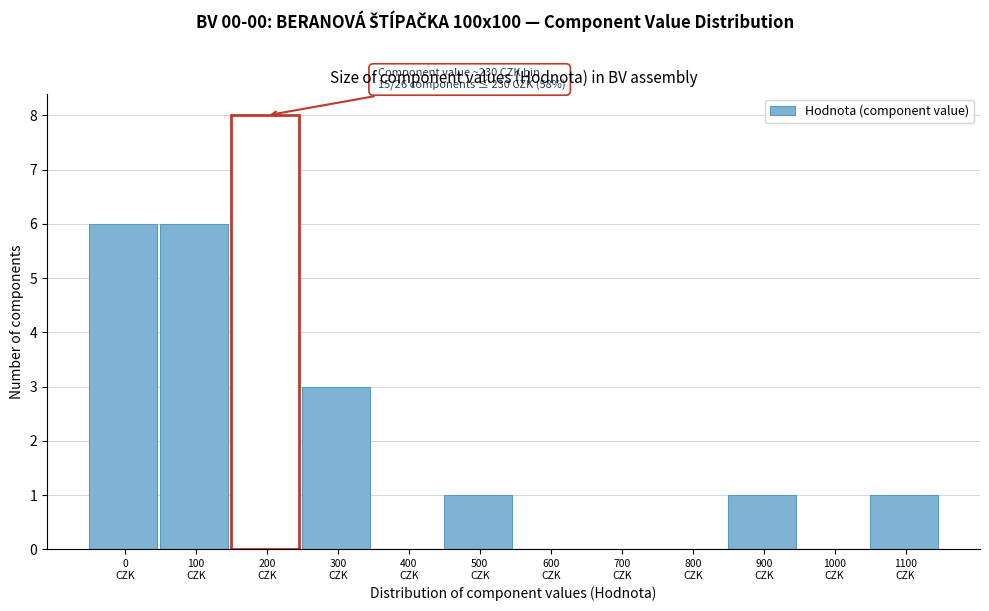

What is the greatest value displayed?

8